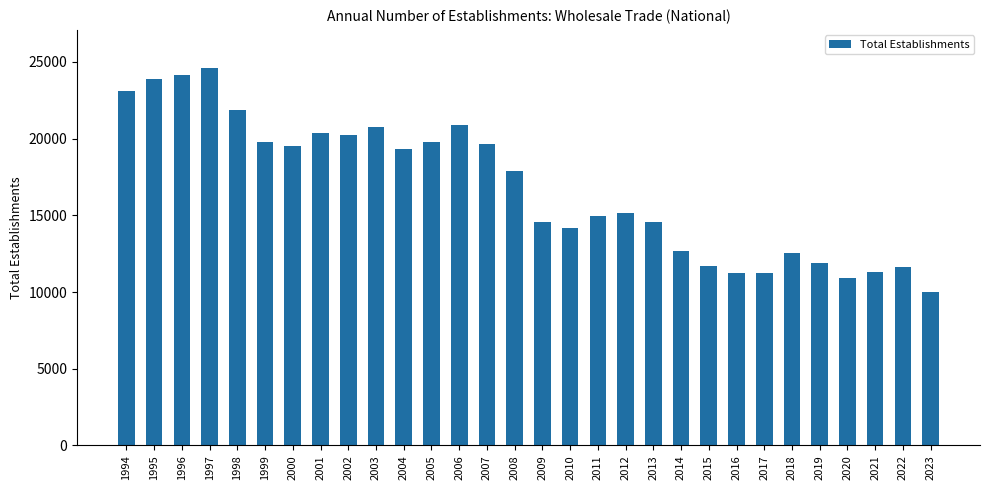

Which has a higher value, 2002 or 1994?

1994